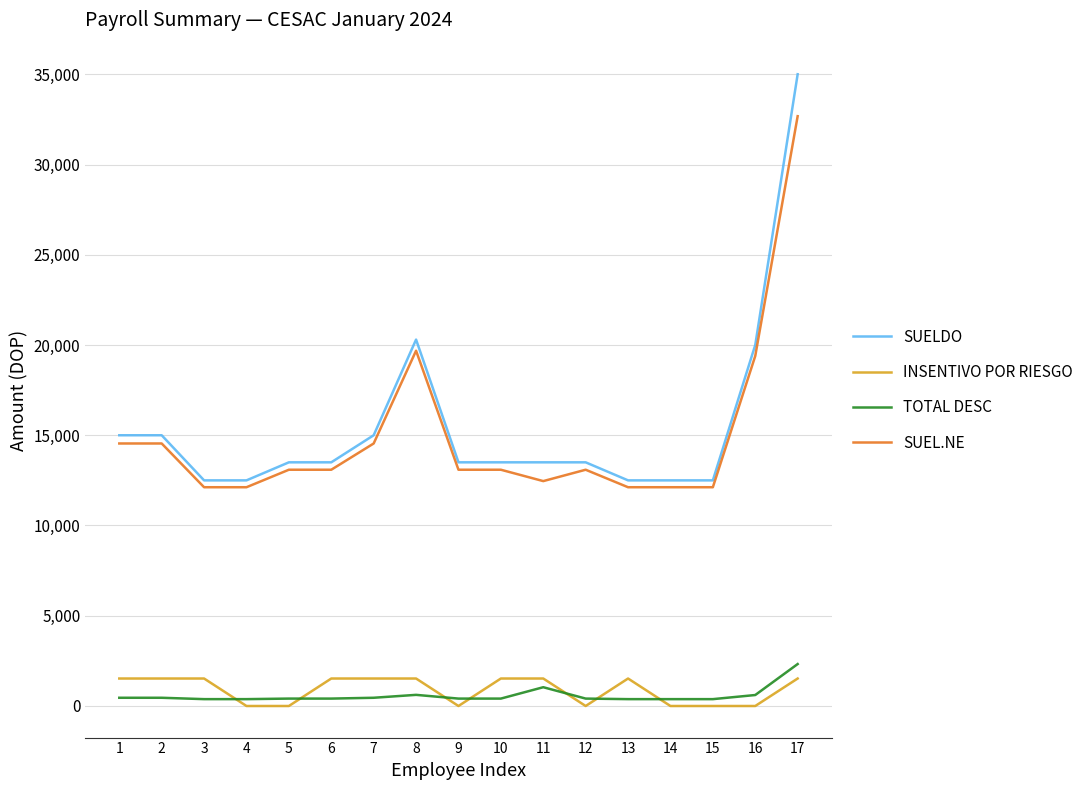

What are all the series names shown in the legend?

SUELDO, INSENTIVO POR RIESGO, TOTAL DESC, SUEL.NE